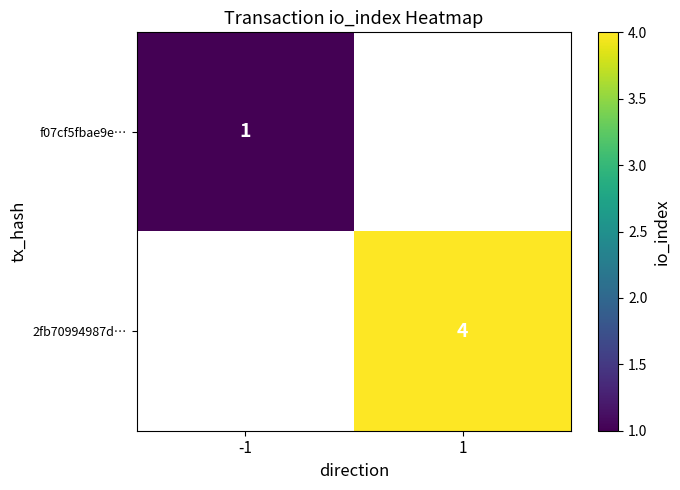

Rank the categories by f07cf5fbae9e… value from highest to lowest.

-1, 1